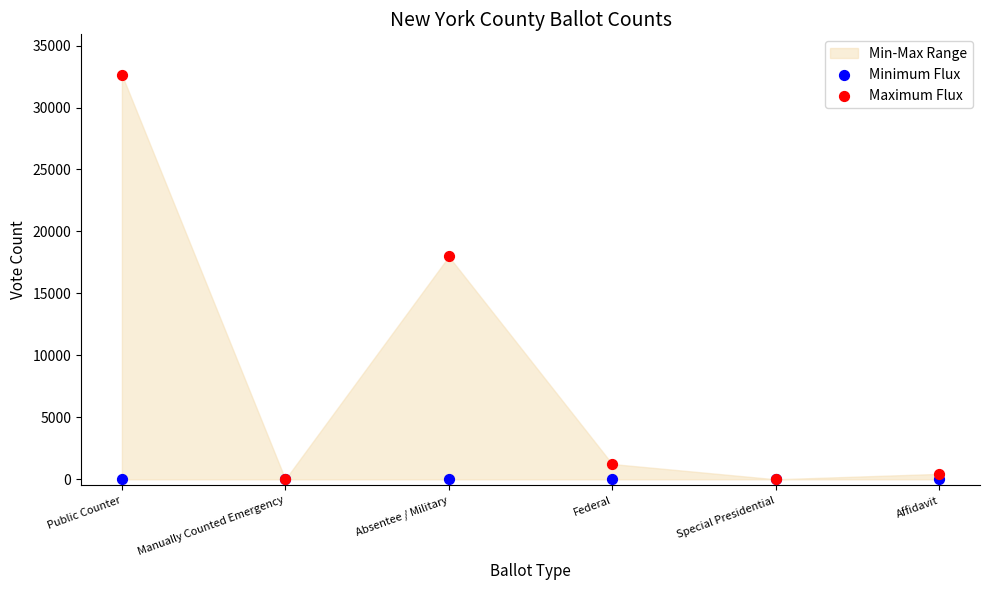

In the Maximum Flux series, what Y value is closest to 16321?

17979